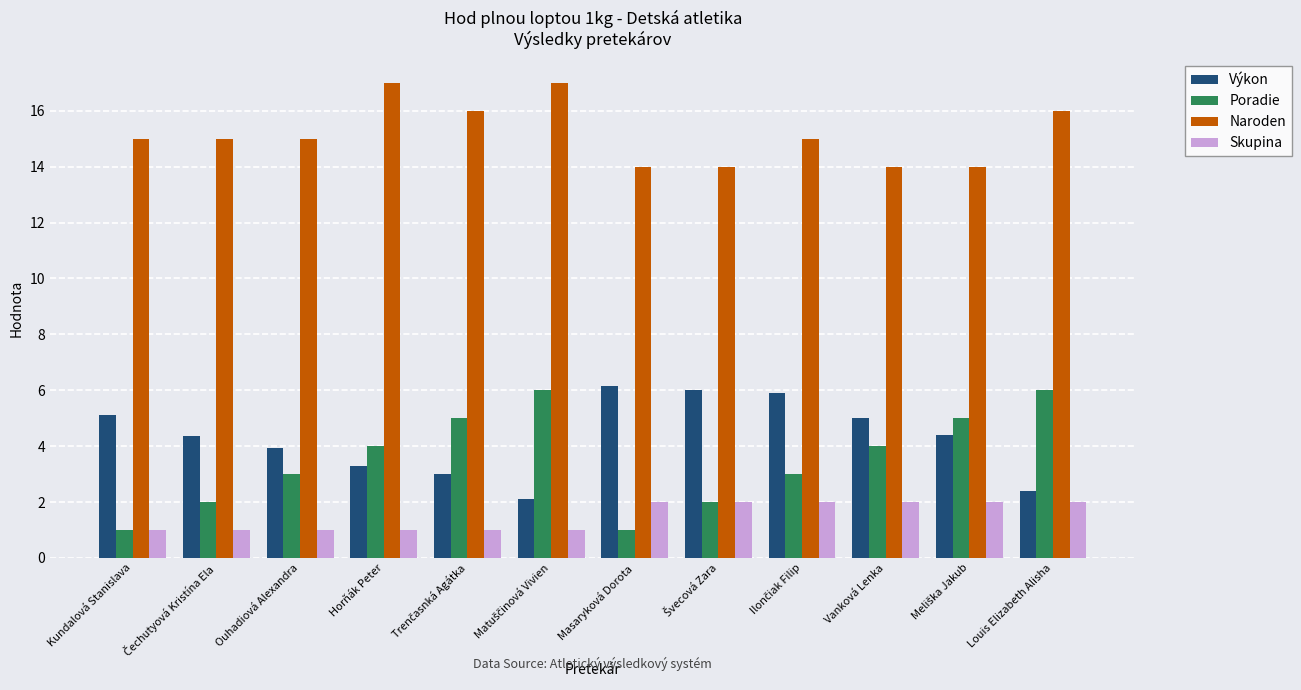

How many data points in Skupina are less than 2?

6